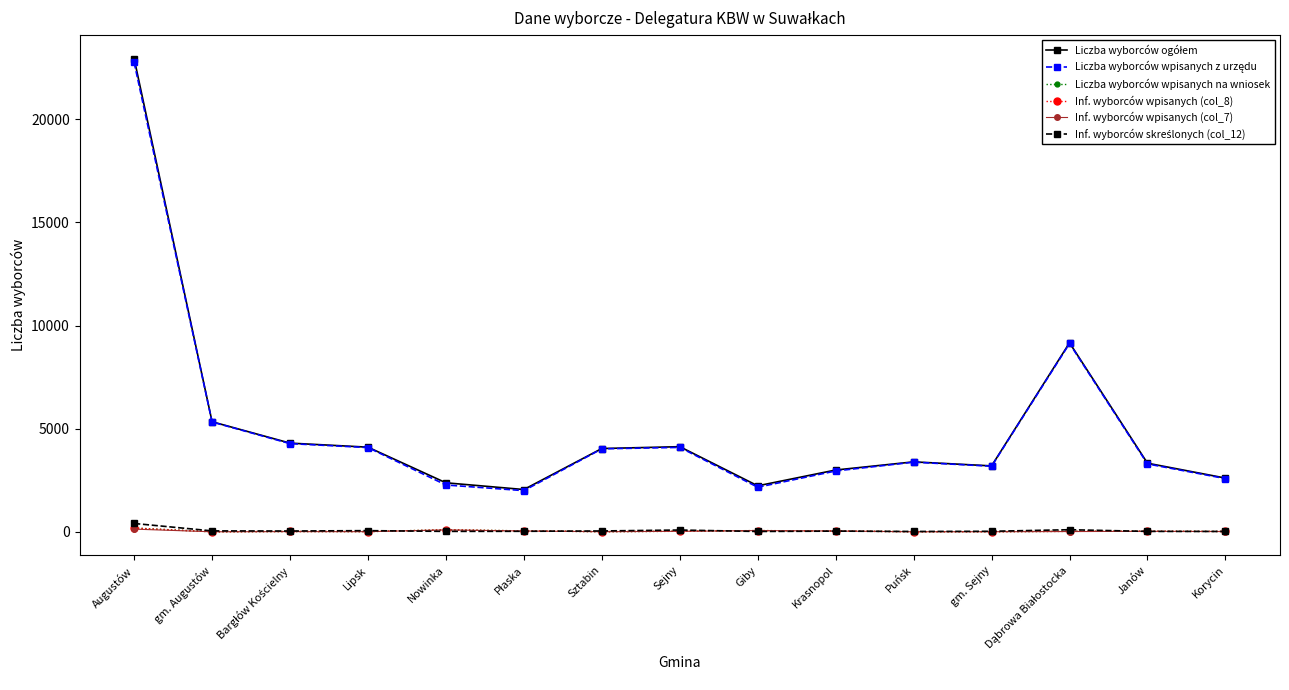

At which category is the sum across all series the highest?

Augustów